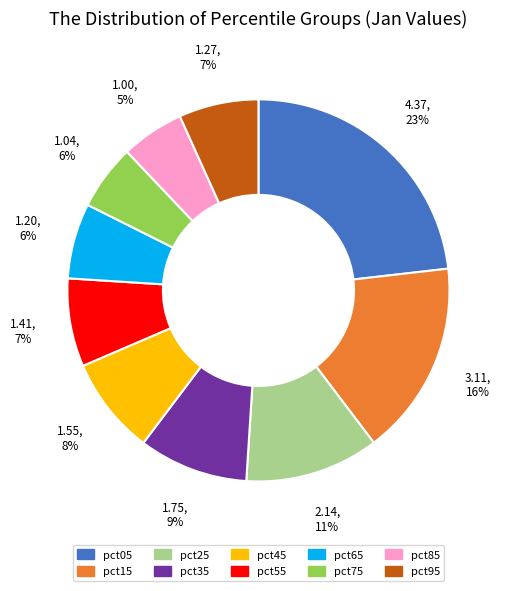

To the nearest percent, what portion does pct55 represent?

7%